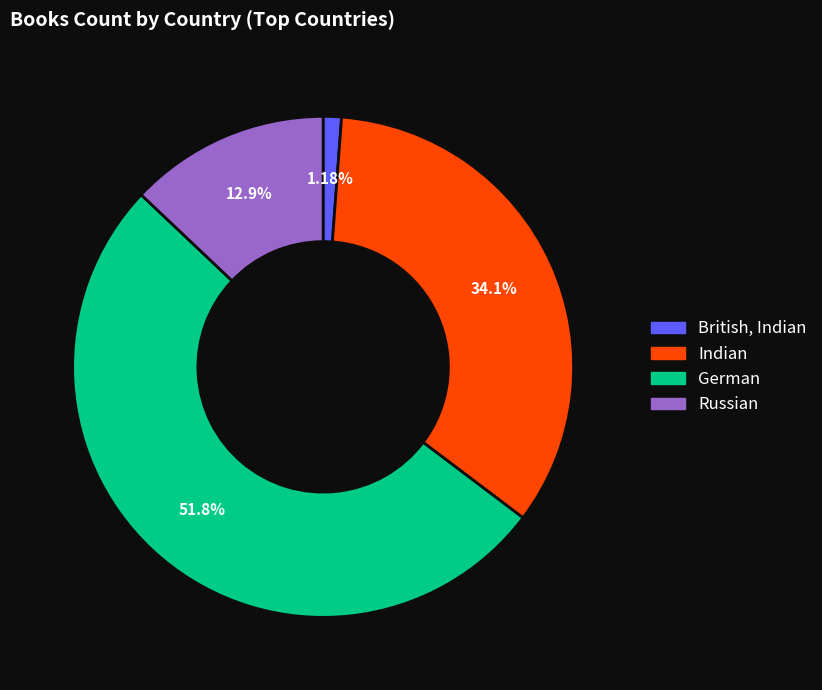

What percentage is NOT represented by German?

48.2%